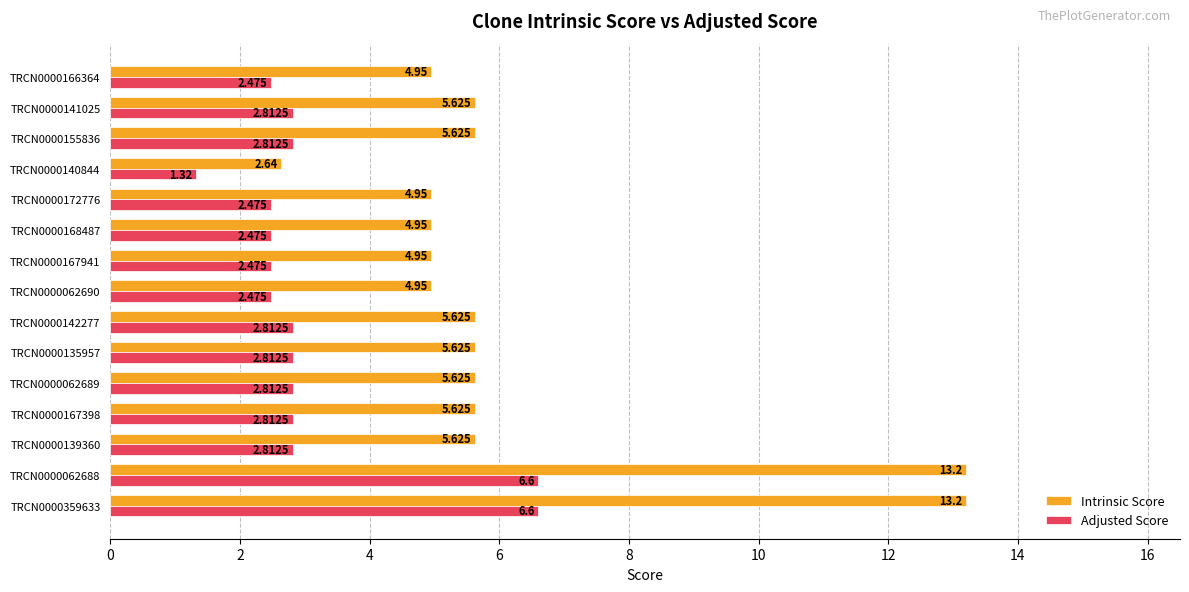

Which series has the largest total across all categories?

Intrinsic Score